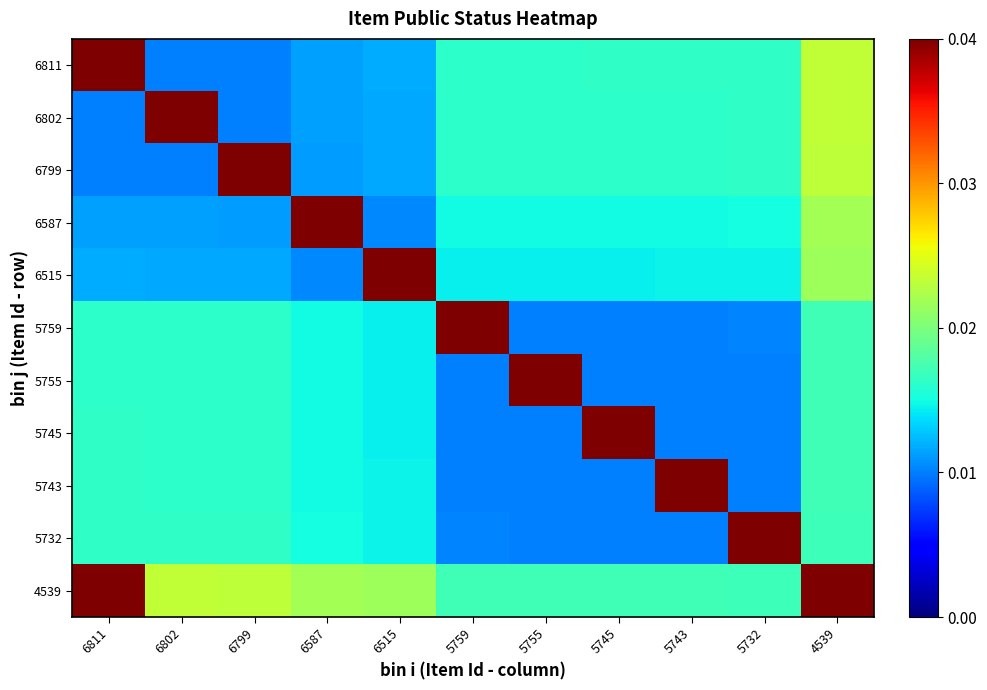

What is the greatest value displayed?

0.1